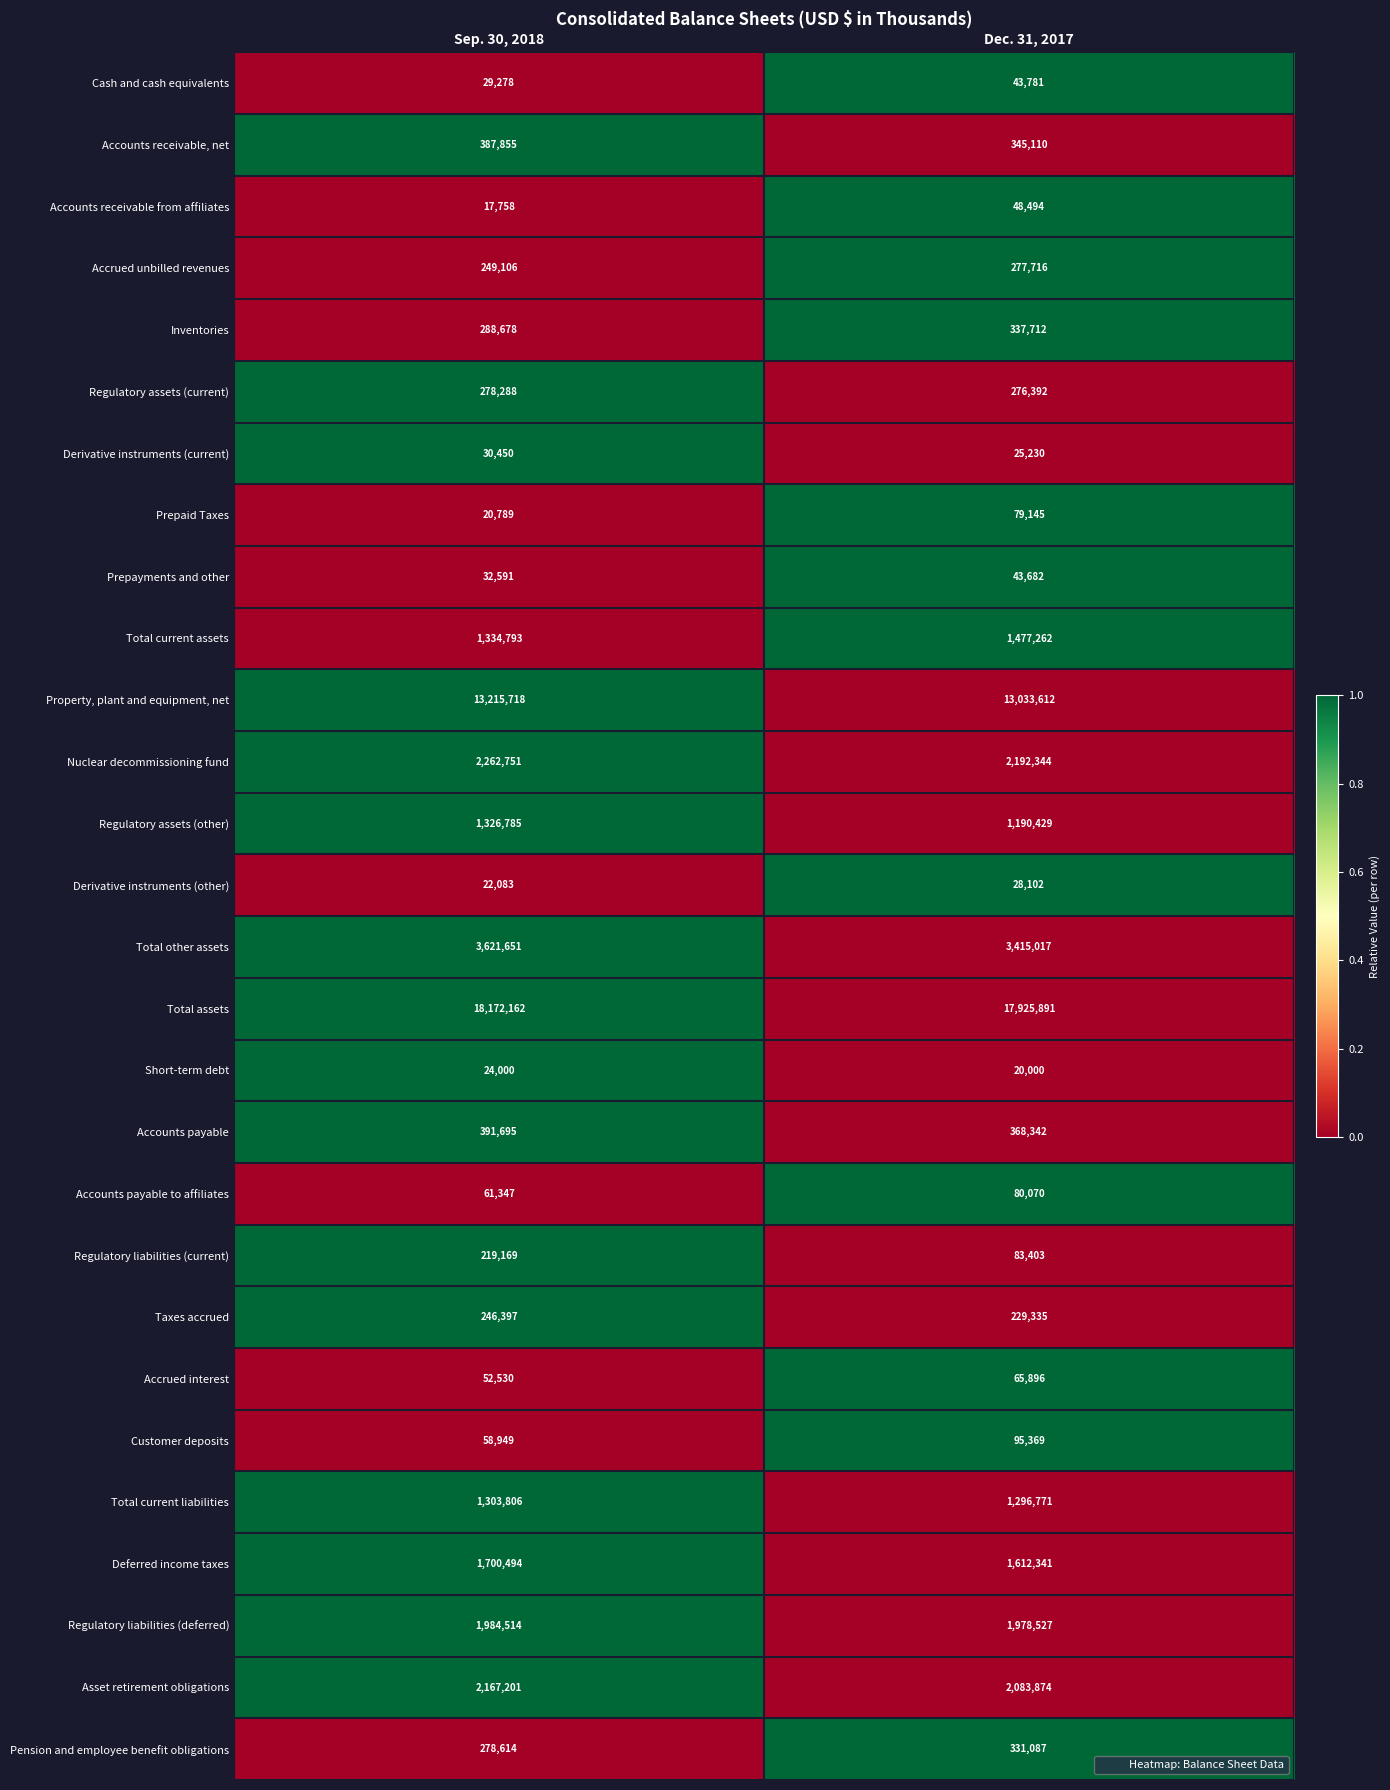

True or false: Regulatory liabilities (deferred) has a value of 1984514 at Sep. 30, 2018.

True